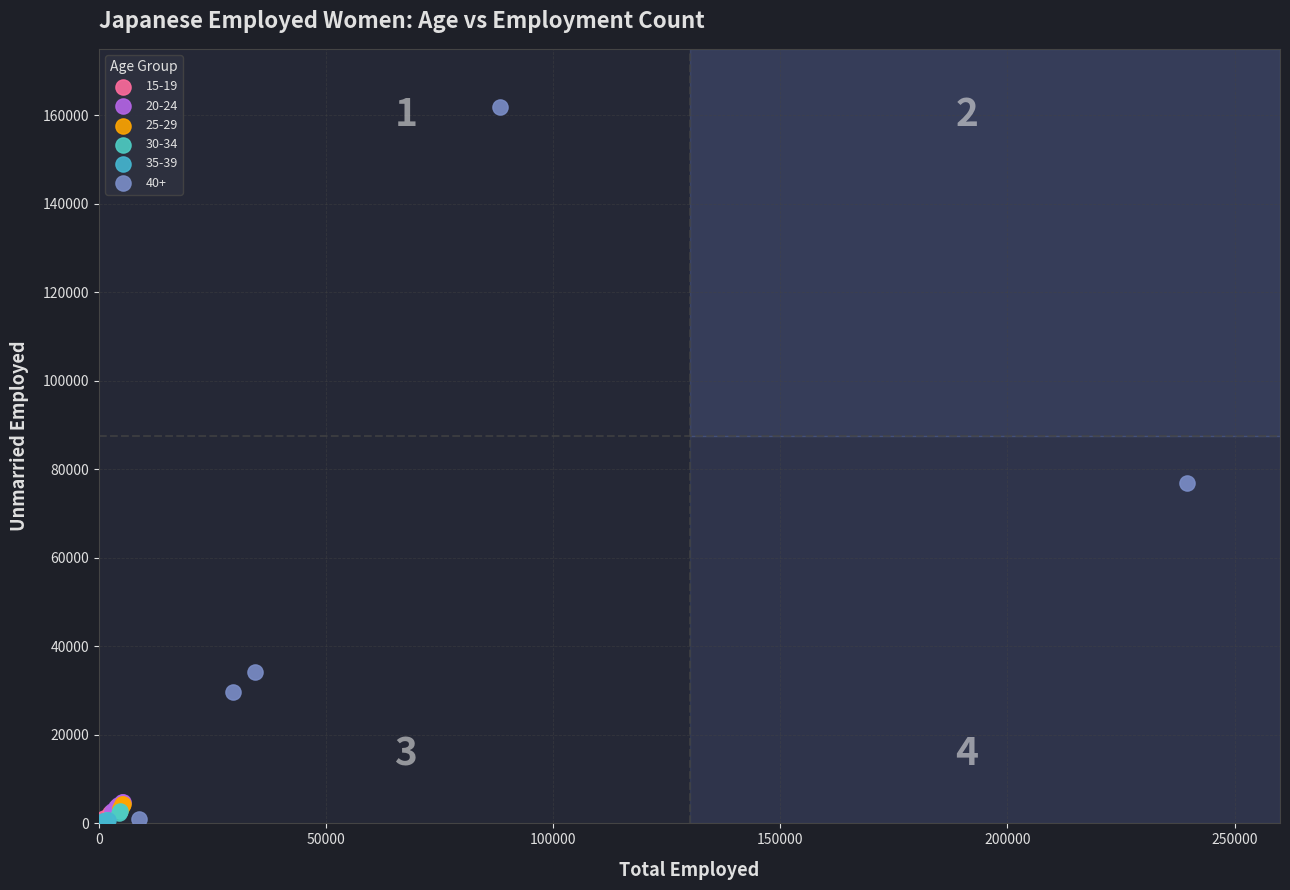

What are all the series names shown in the legend?

15-19, 20-24, 25-29, 30-34, 35-39, 40+